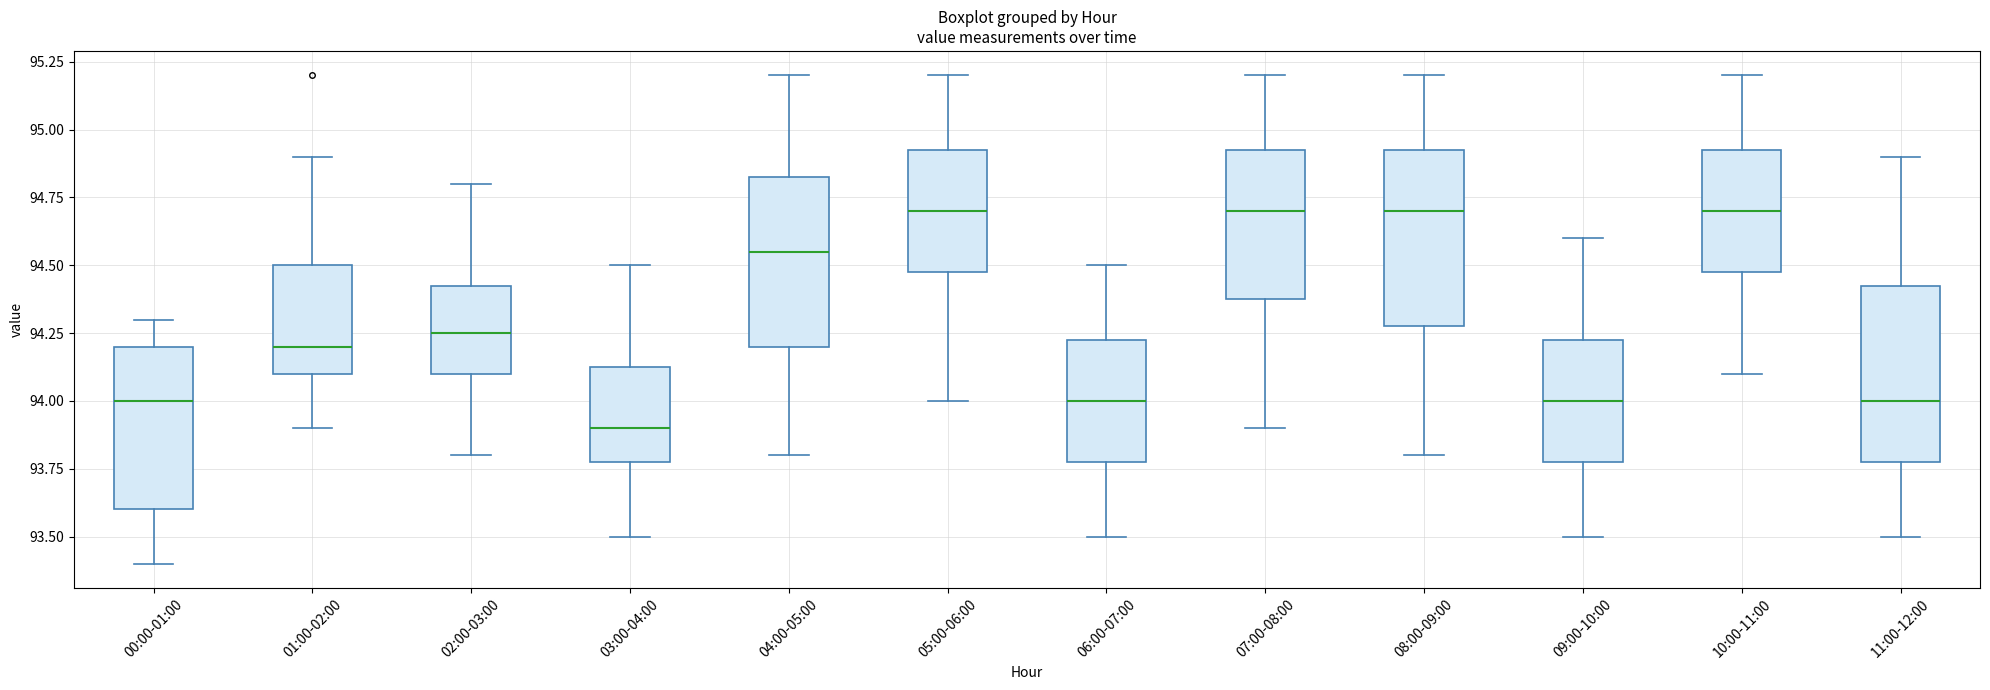

Which box has the lowest median line?

03:00-04:00